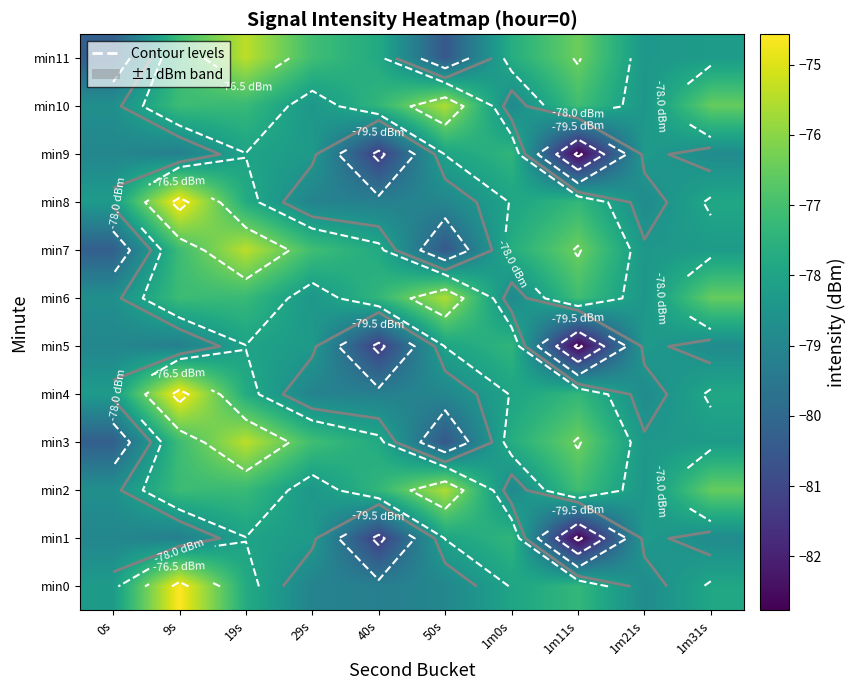

Rank the categories by min9 value from highest to lowest.

1m0s, 50s, 19s, 1m21s, 29s, 1m31s, 0s, 9s, 40s, 1m11s